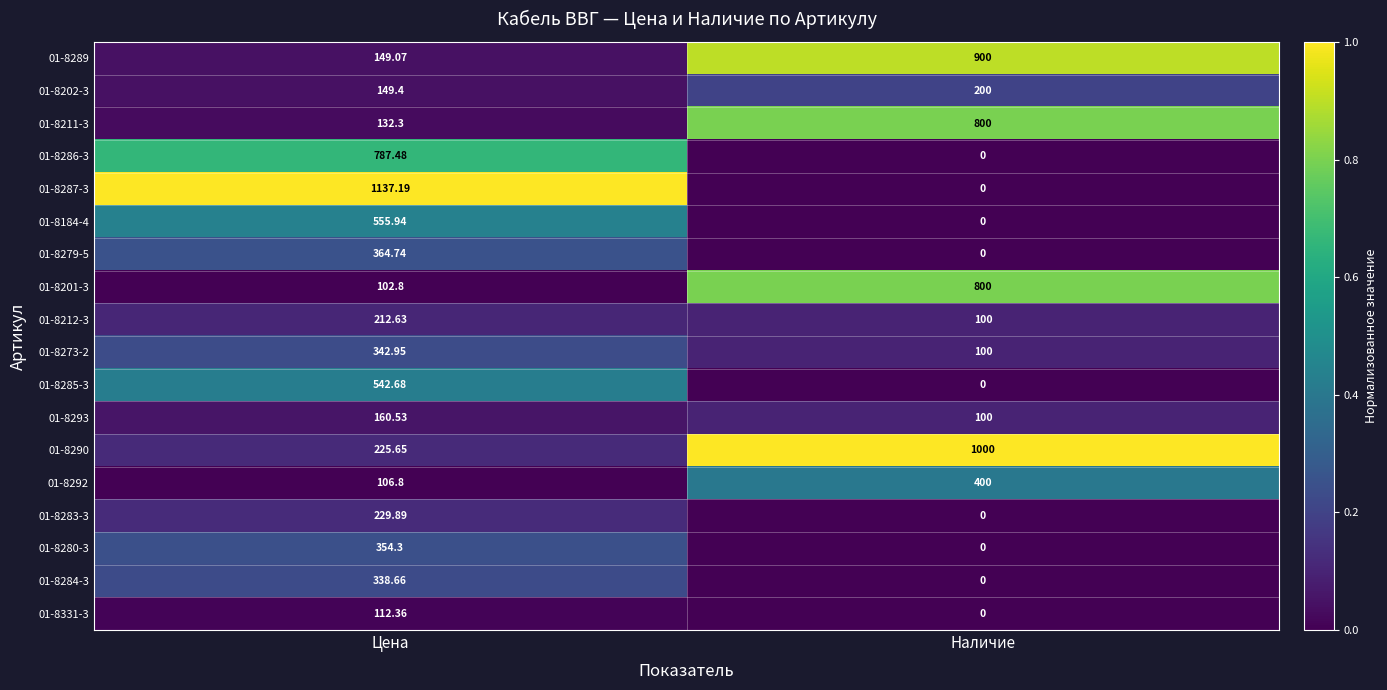

Is the value of 01-8331-3 at Цена greater than the value of 01-8287-3 at Цена?

No